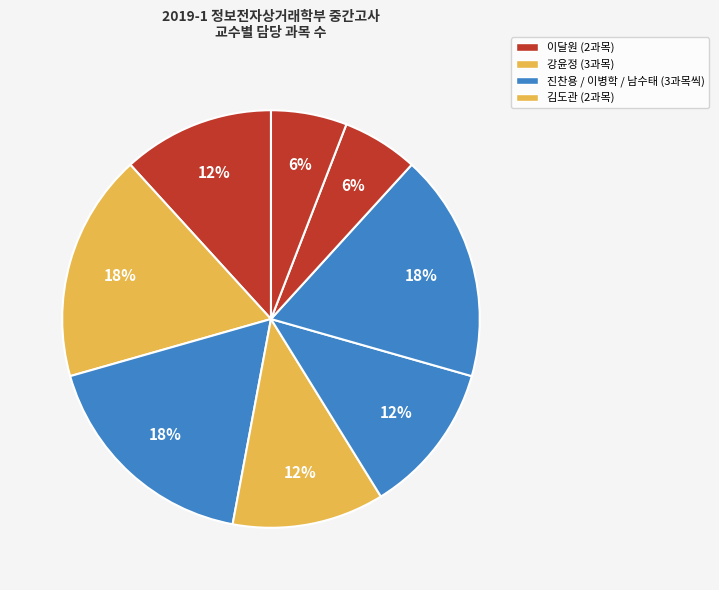

Is there a majority slice in this chart?

No